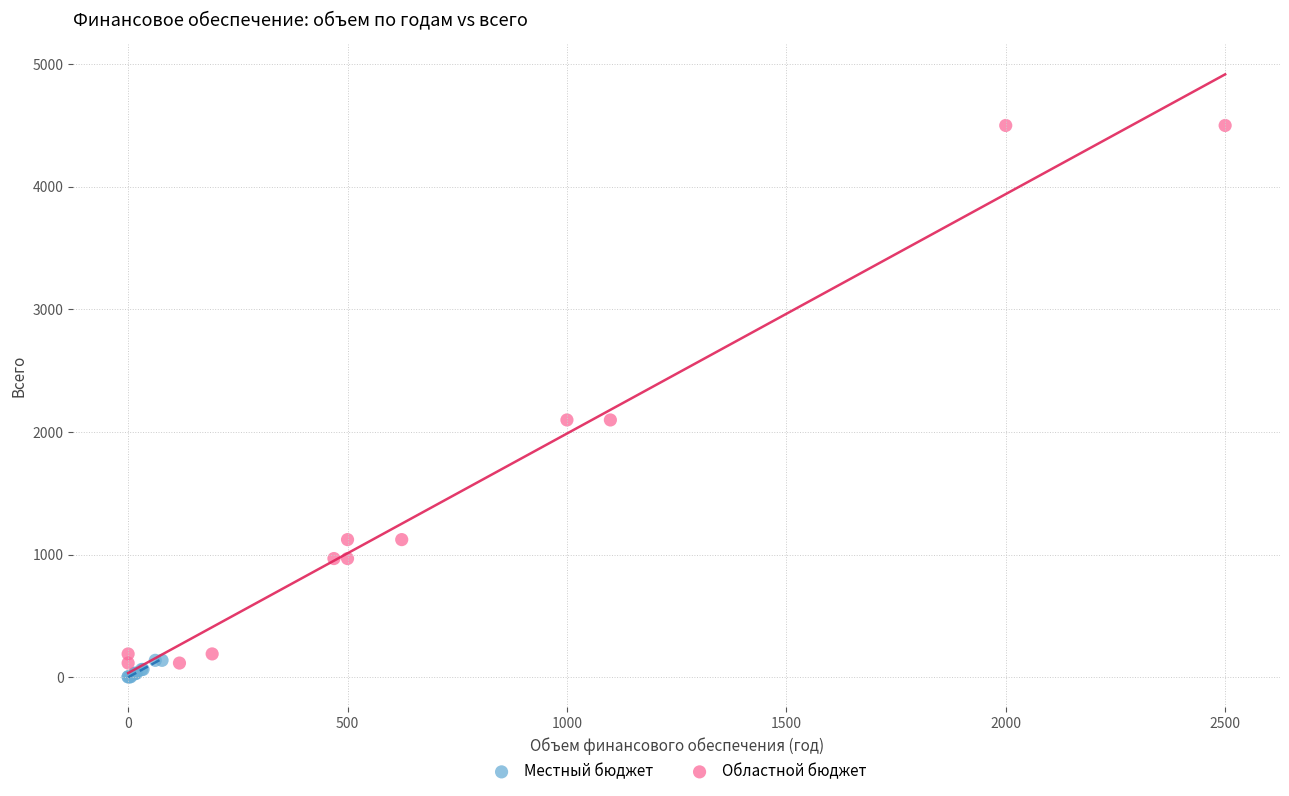

Which series reaches the maximum Y coordinate?

Областной бюджет